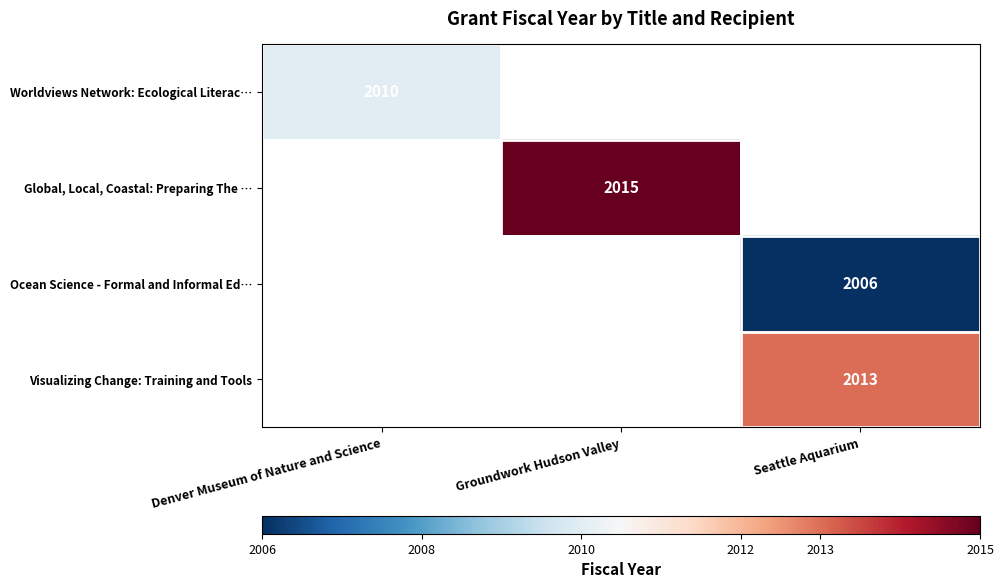

Is it true that Ocean Science - Formal and Informal Ed… equals 3071 at Seattle Aquarium?

False